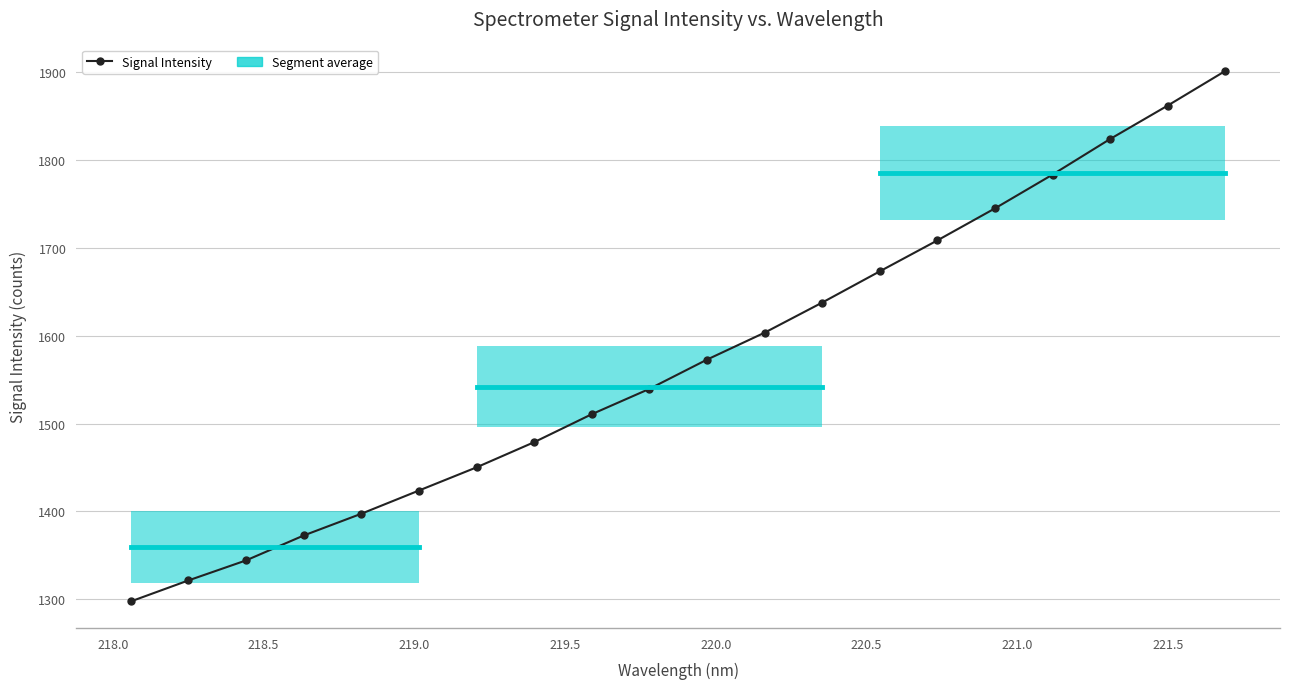

Does the chart have visible grid lines?

Yes